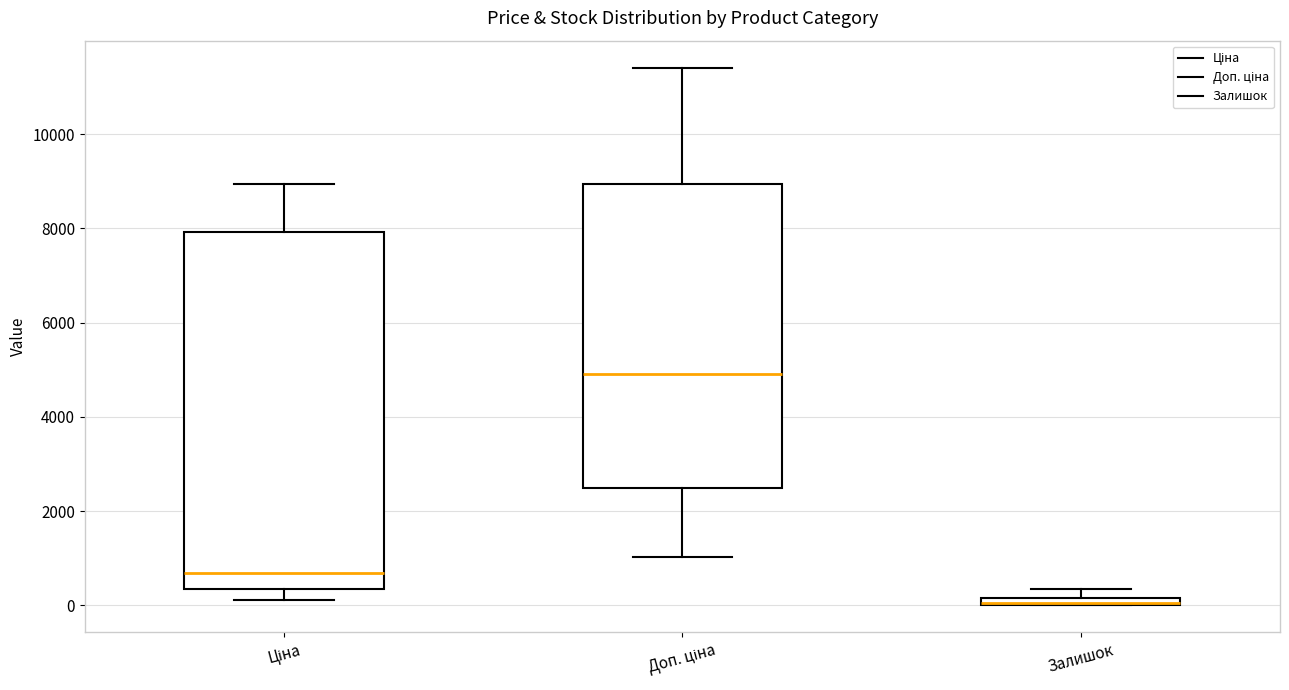

Where does the lower whisker of the box for Ціна end on the y-axis? The values are not printed on the chart, so give them approximately, as read against the axis.

200